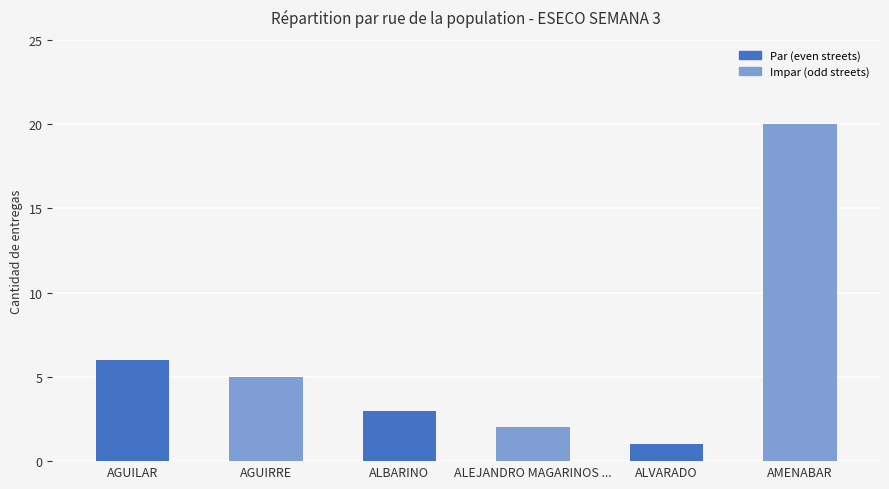

Where is the data nearest to the value 10?

AGUILAR